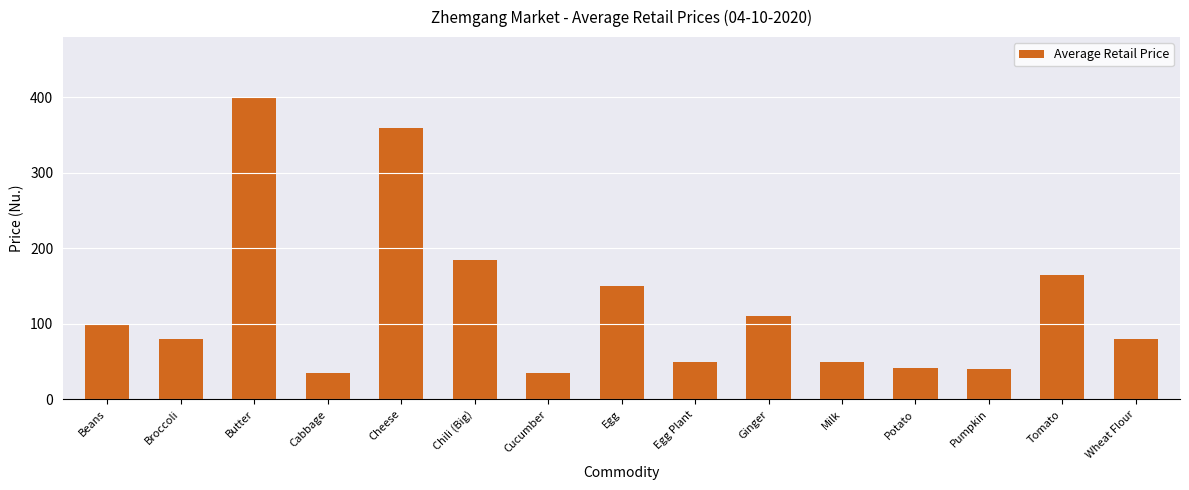

How many distinct data groups are displayed?

1